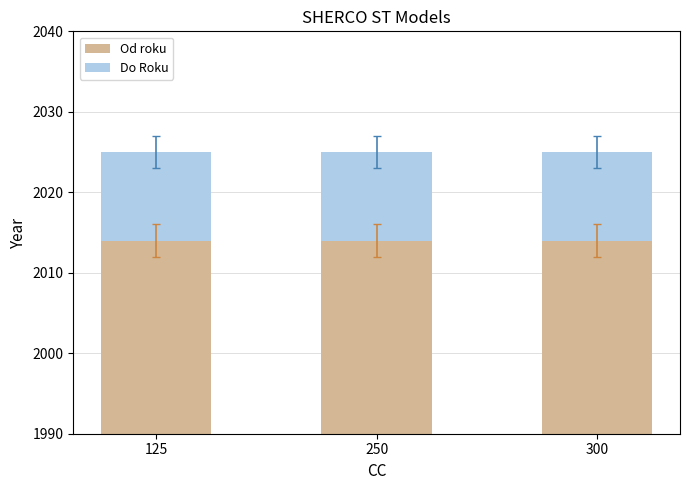

At which label is Do Roku closest to 11?

125